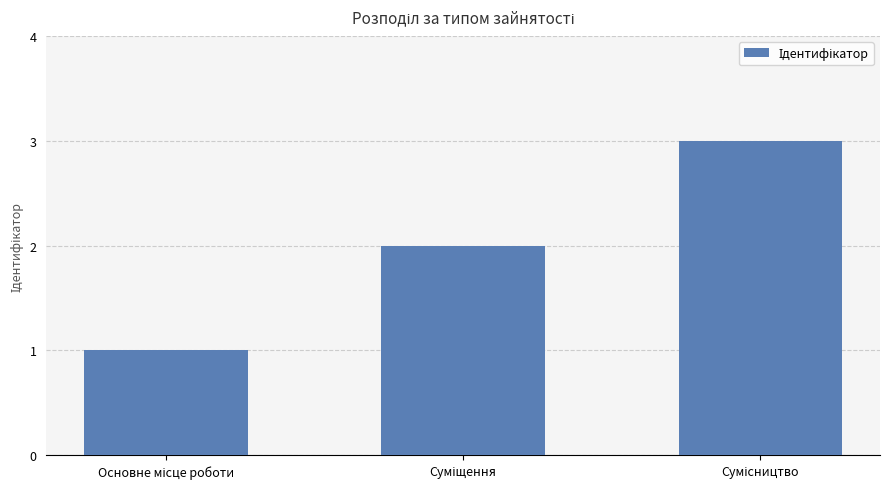

What is the maximum value shown in the chart?

3